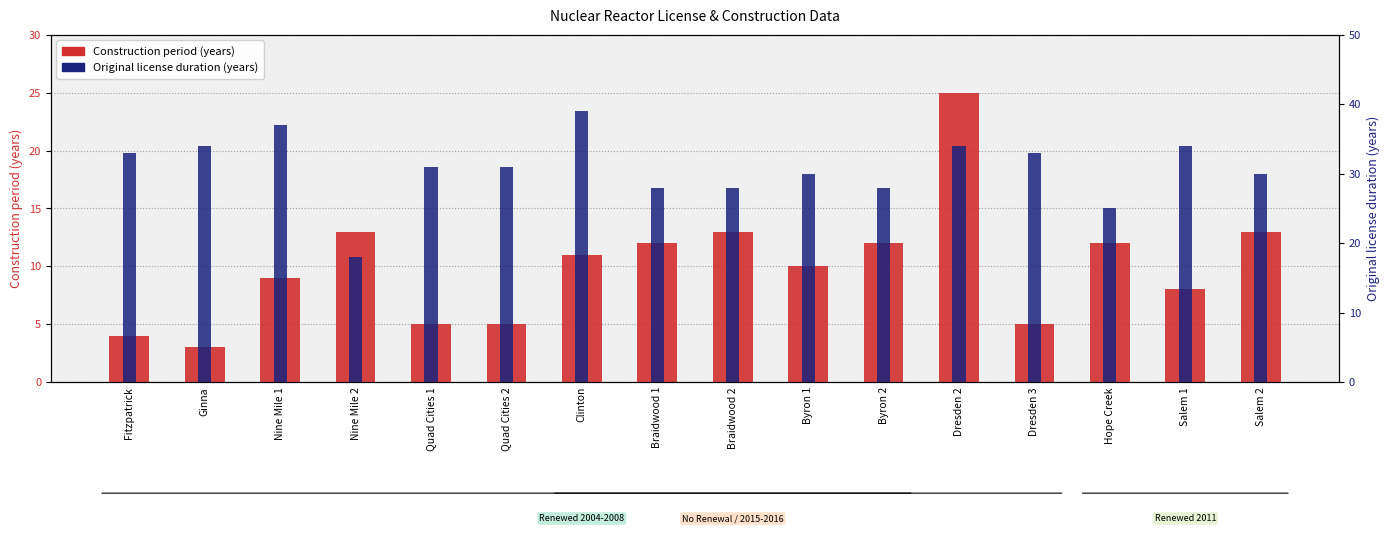

What is the average value of the Construction period series?

10